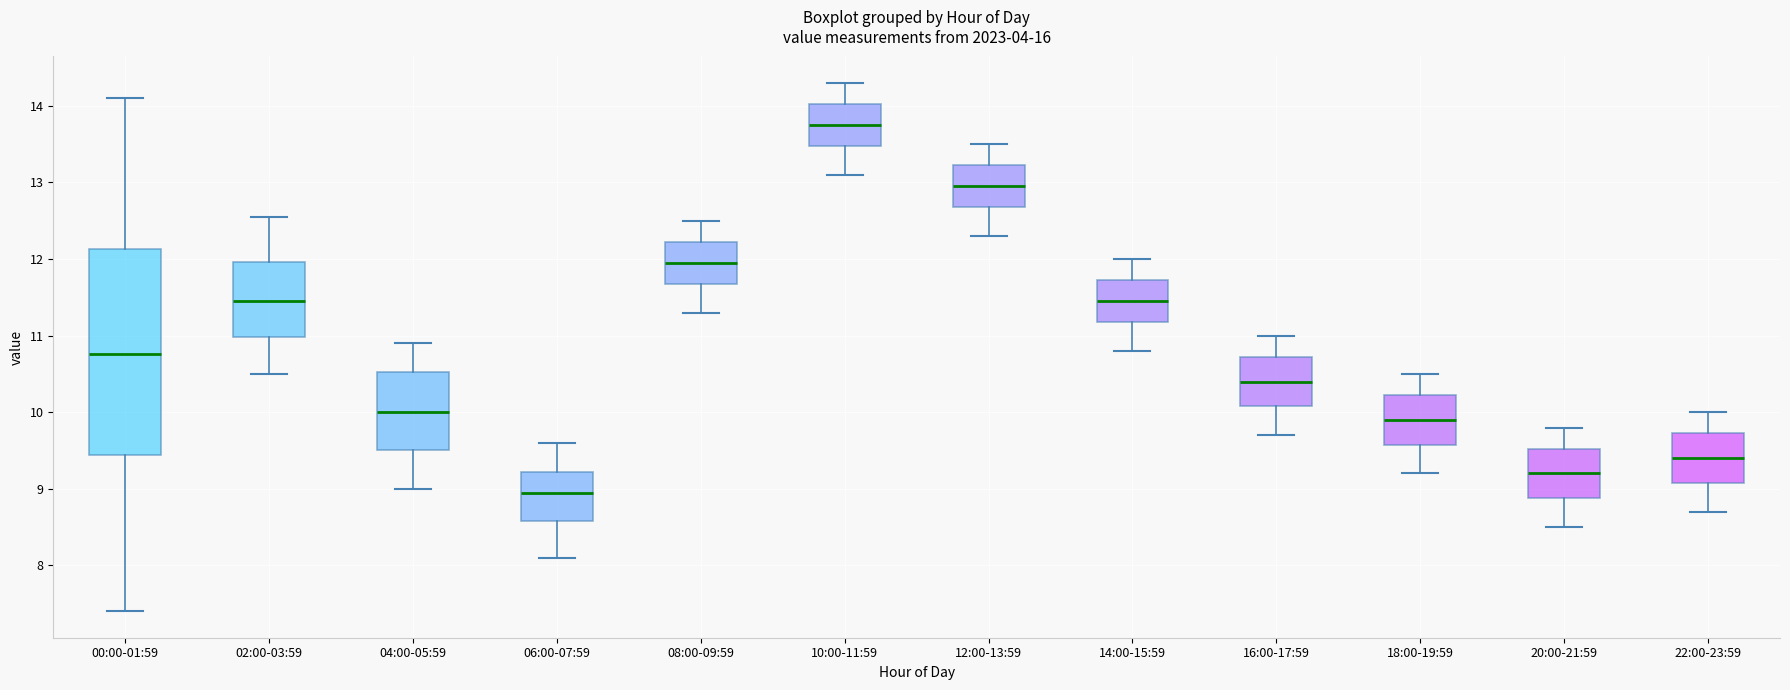

Which box has the lowest median line?

06:00-07:59